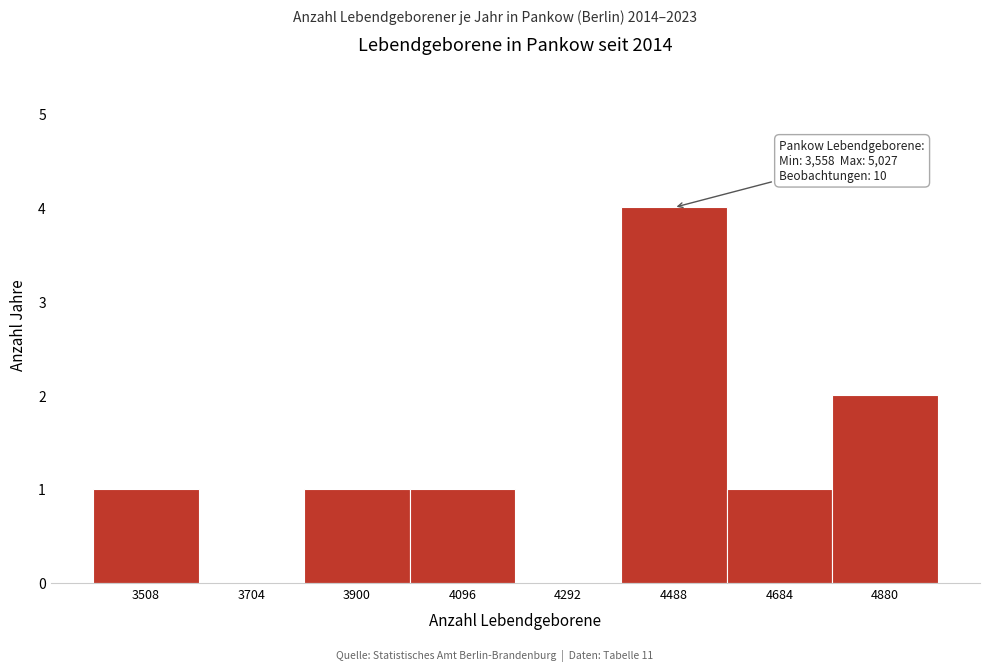

Reading right to left, list all the values displayed in this chart.

4880=2	4684=1	4488=4	4292=0	4096=1	3900=1	3704=0	3508=1